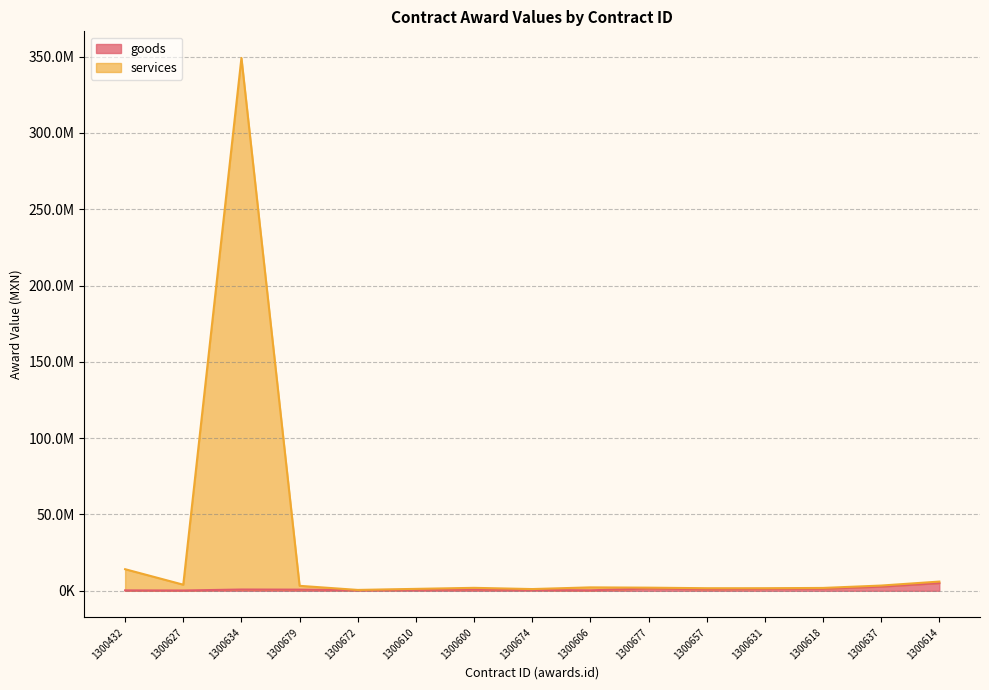

What is the total value across all series at 1300627?

4186381.8